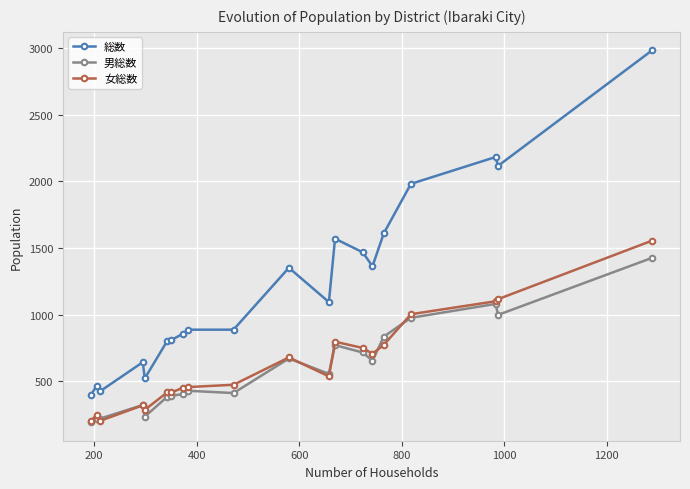

List the series in order of their peak value, highest first.

総数, 女総数, 男総数